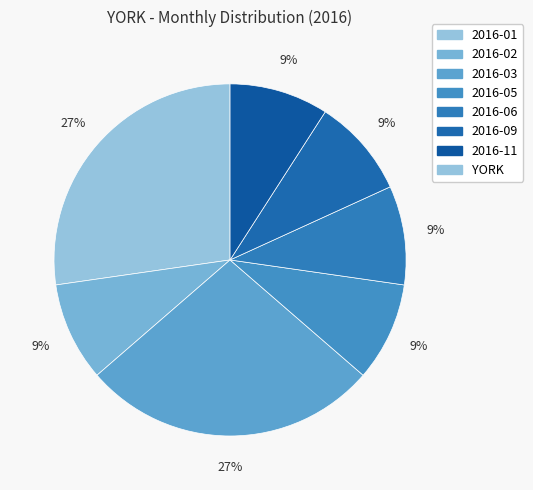

To the nearest percent, what is the difference between the largest and smallest slice percentages?

18%